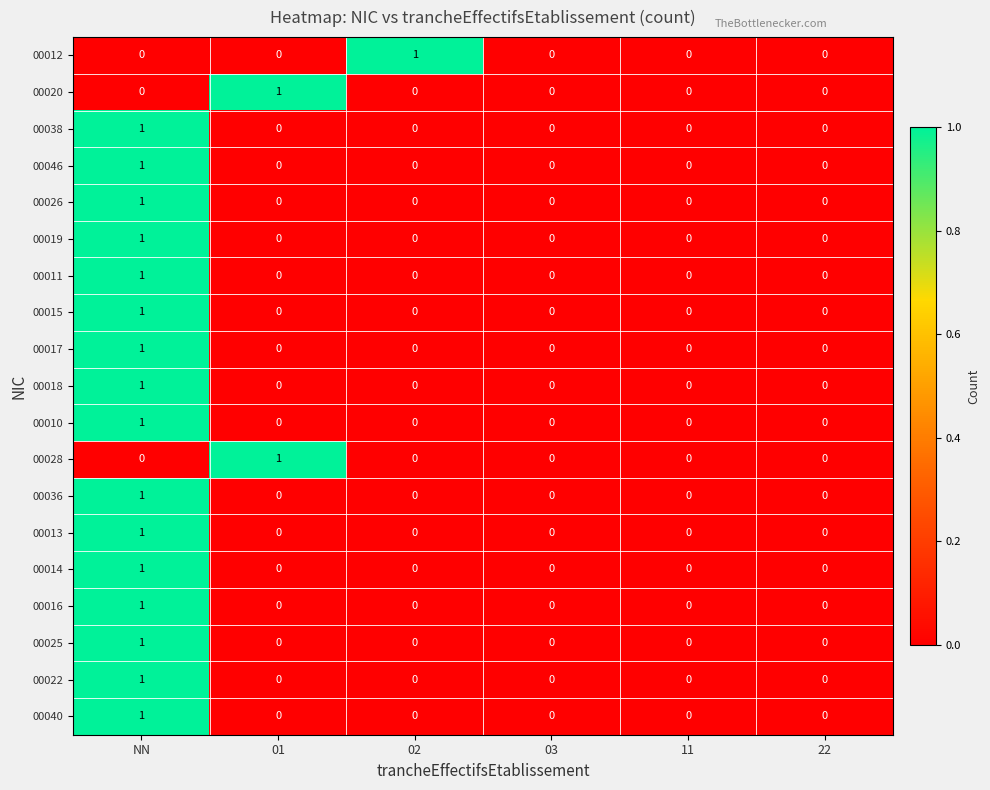

Which category has the highest value in the 00022 series?

NN